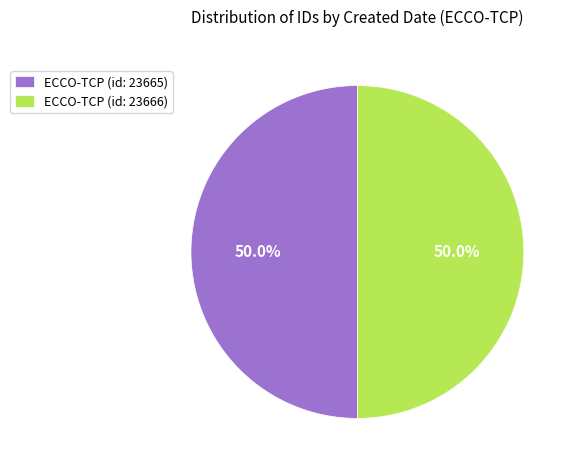

Approximately how many times larger is the value at ECCO-TCP (id: 23665) compared to ECCO-TCP (id: 23666)?

1.0